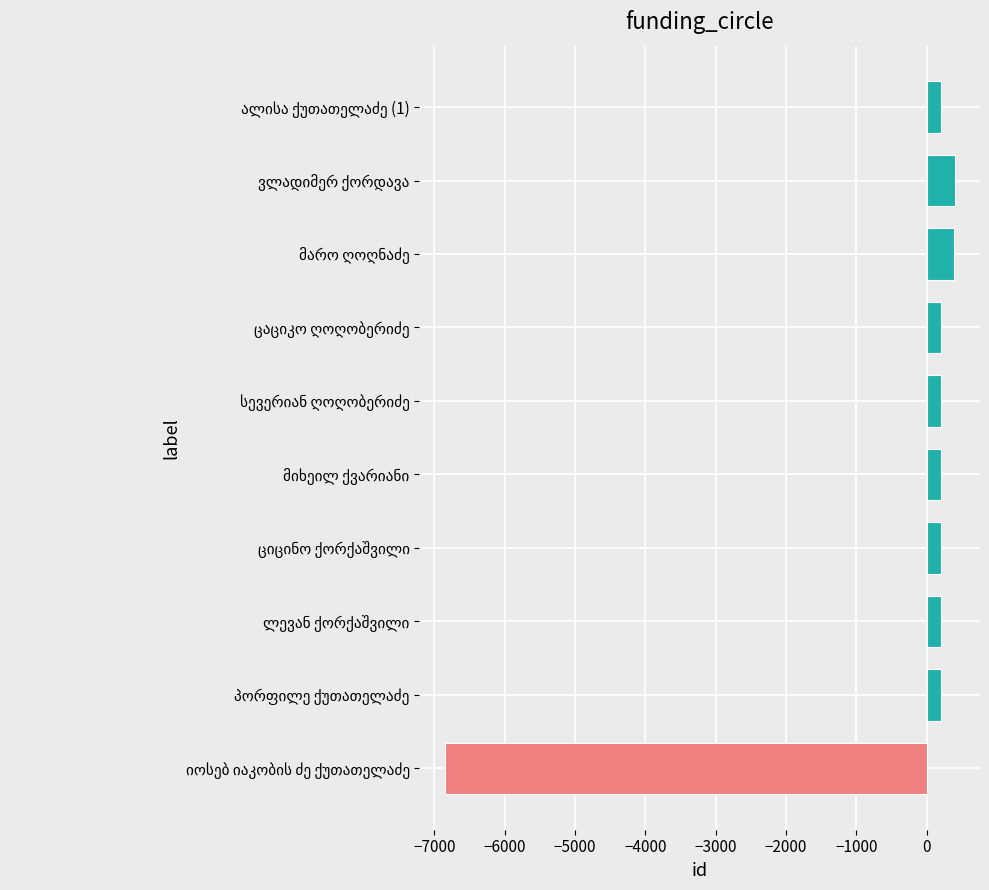

What is the difference between the second highest and second lowest values?

185